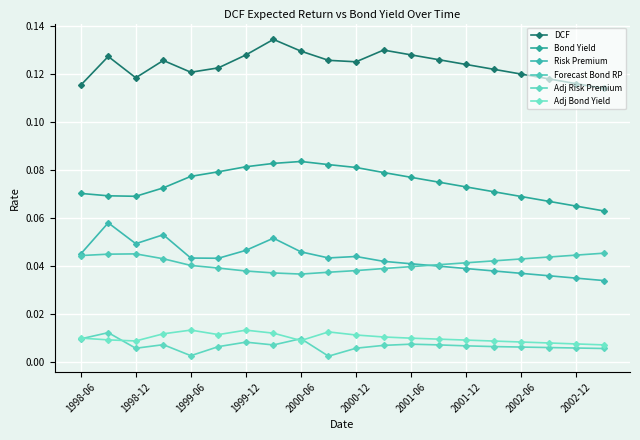

Where is Bond Yield nearest to the value 0?

19